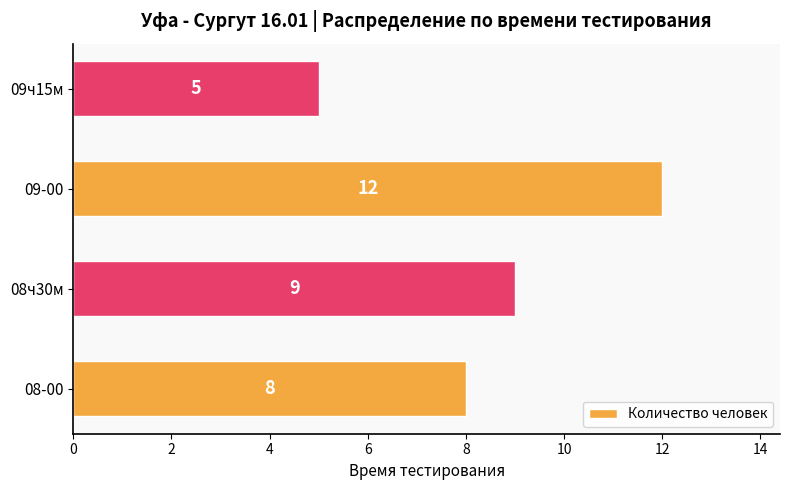

What is the smallest value displayed?

5